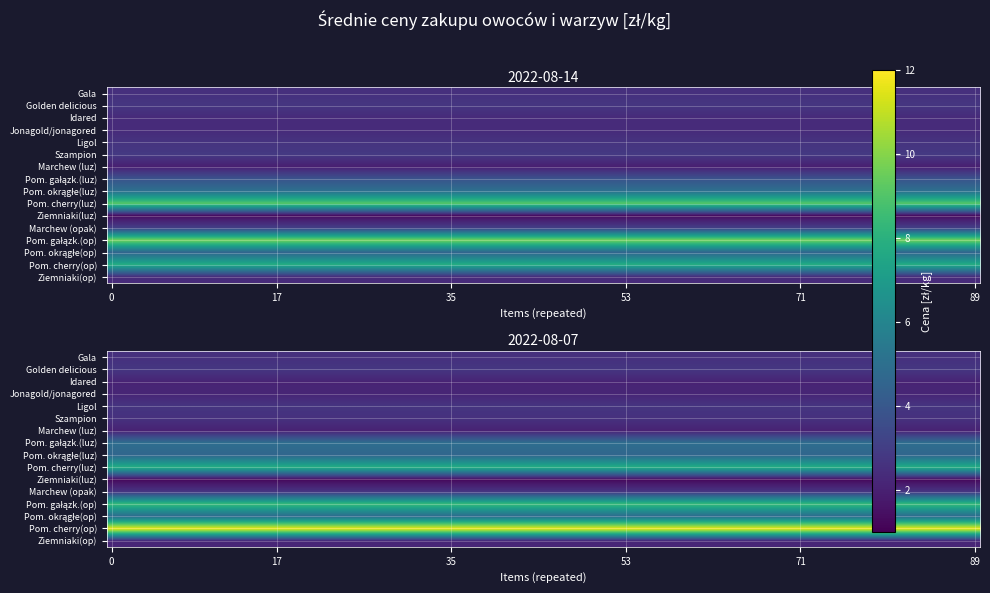

Reading left to right, transcribe all the data shown in this chart.

Gala: 2.5	2.5
Golden delicious: 2.7	2.7
Idared: 2.3	2.1
Jonagold/jonagored: 2.3	2.1
Ligol: 2.6	2.7
Szampion: 2.8	2.6
Marchew (luz): 2.0	2.1
Pom. gałązk.(luz): 3.8	5.0
Pom. okrągłe(luz): 5.1	4.6
Pom. cherry(luz): 9.1	7.8
Ziemniaki(luz): 1.4	1.3
Marchew (opak): 3.0	2.7
Pom. gałązk.(op): 9.7	8.4
Pom. okrągłe(op): 4.6	4.8
Pom. cherry(op): 7.8	11.6
Ziemniaki(op): 2.4	2.2